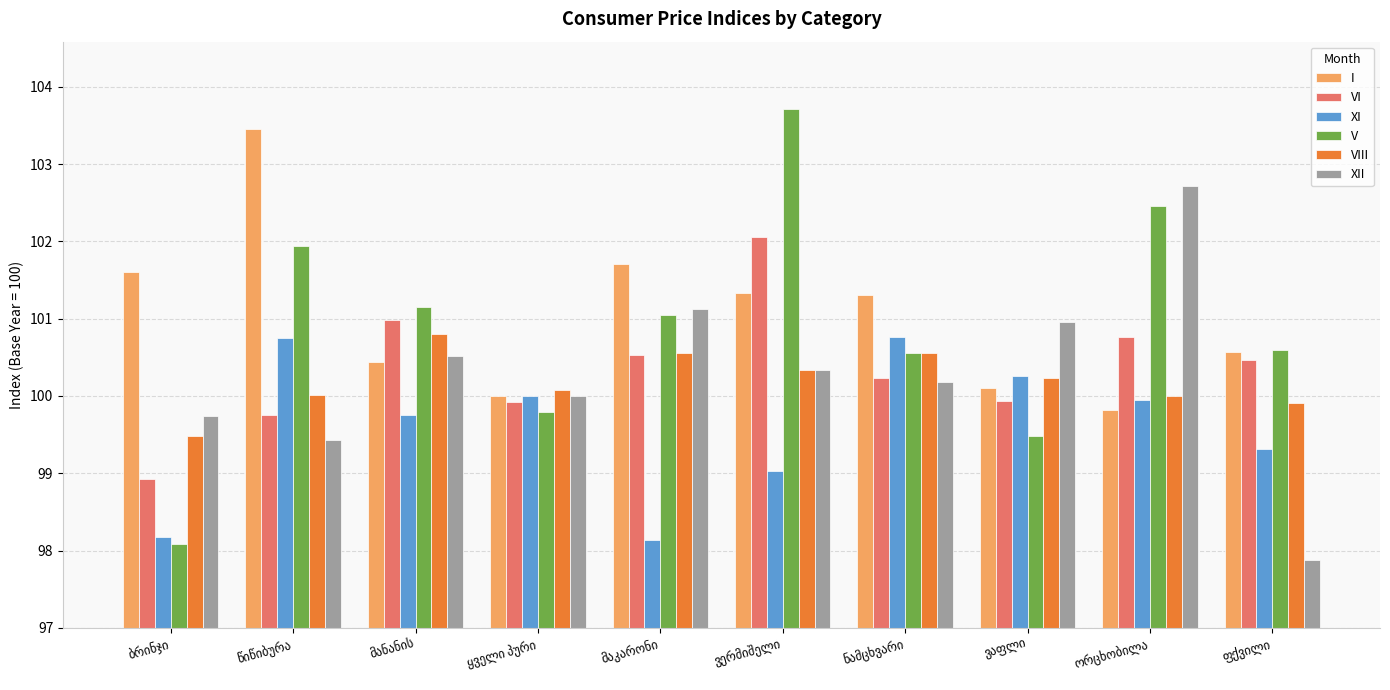

What is the difference between the maximum and second lowest values in the XII series?

3.3